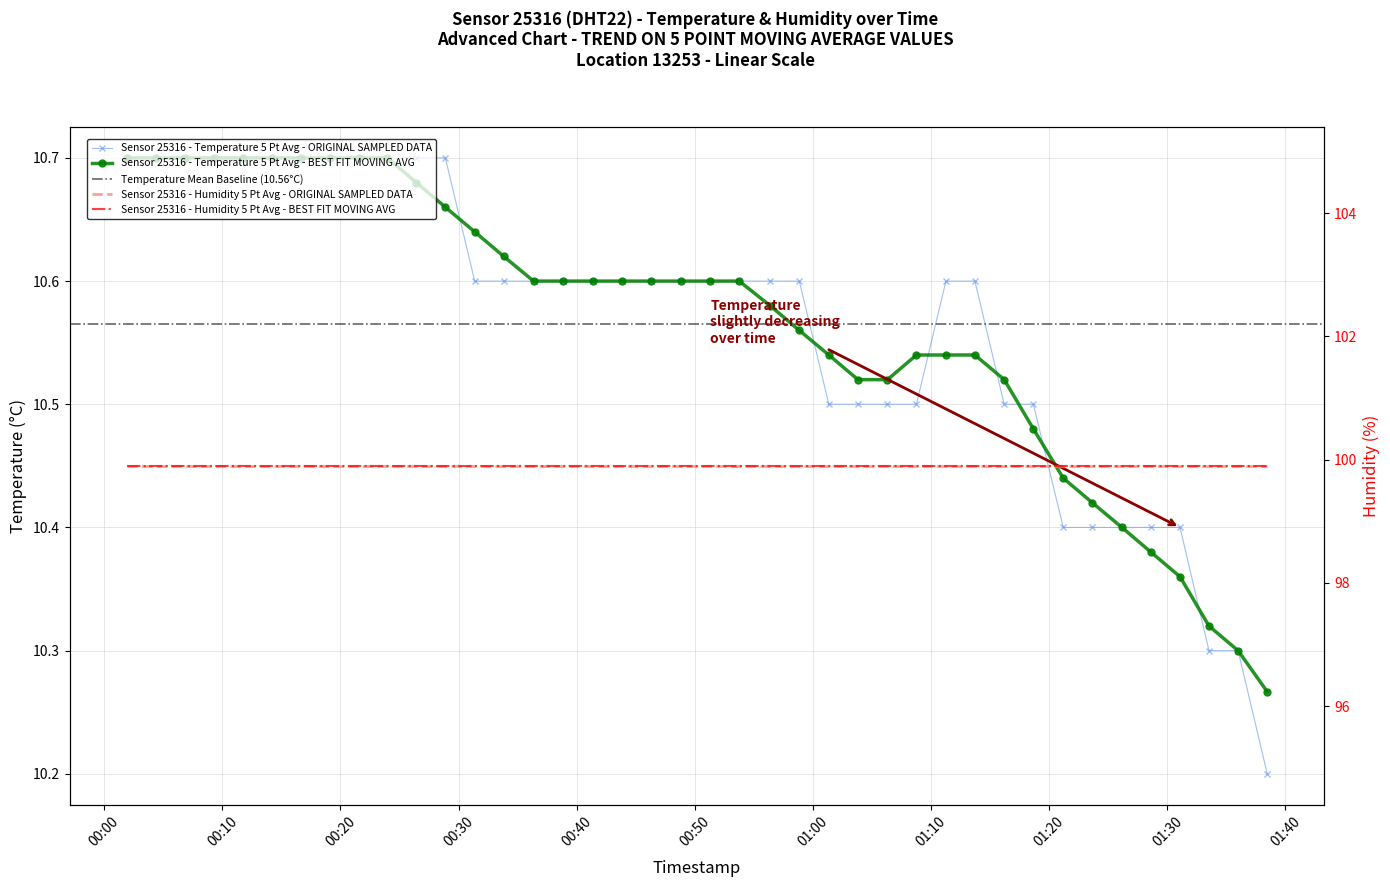

Is it true that the value at 2023-03-15T00:36:21 is 10.6?

True